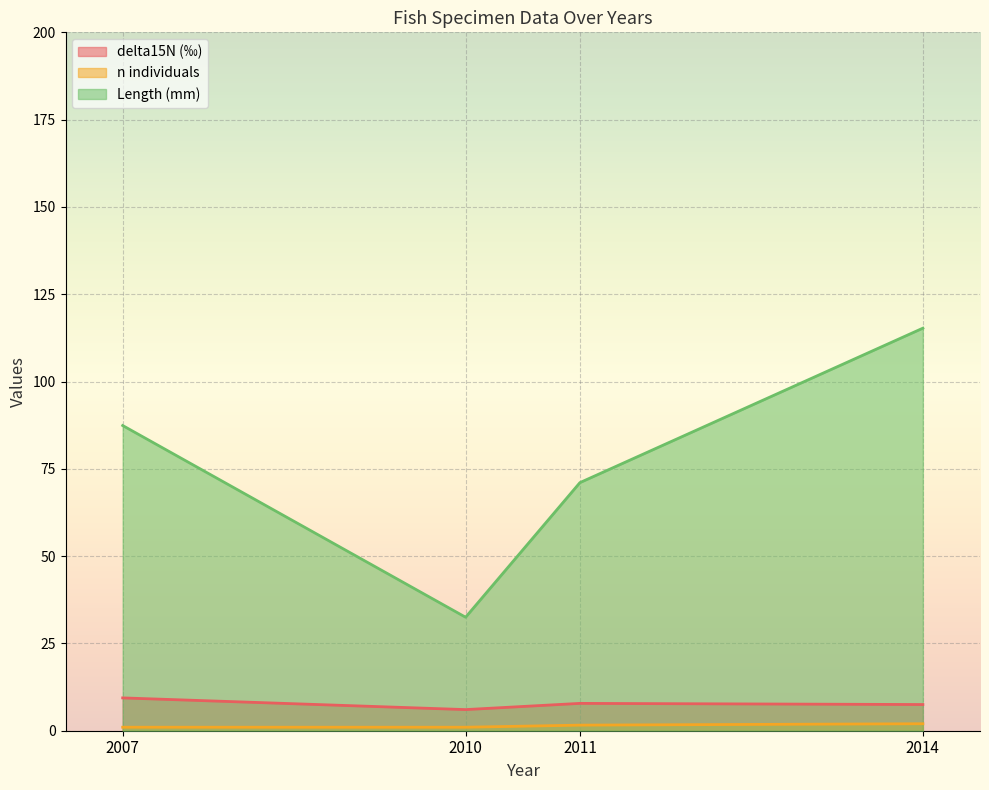

Which series has the largest range (max minus min)?

Length (mm)